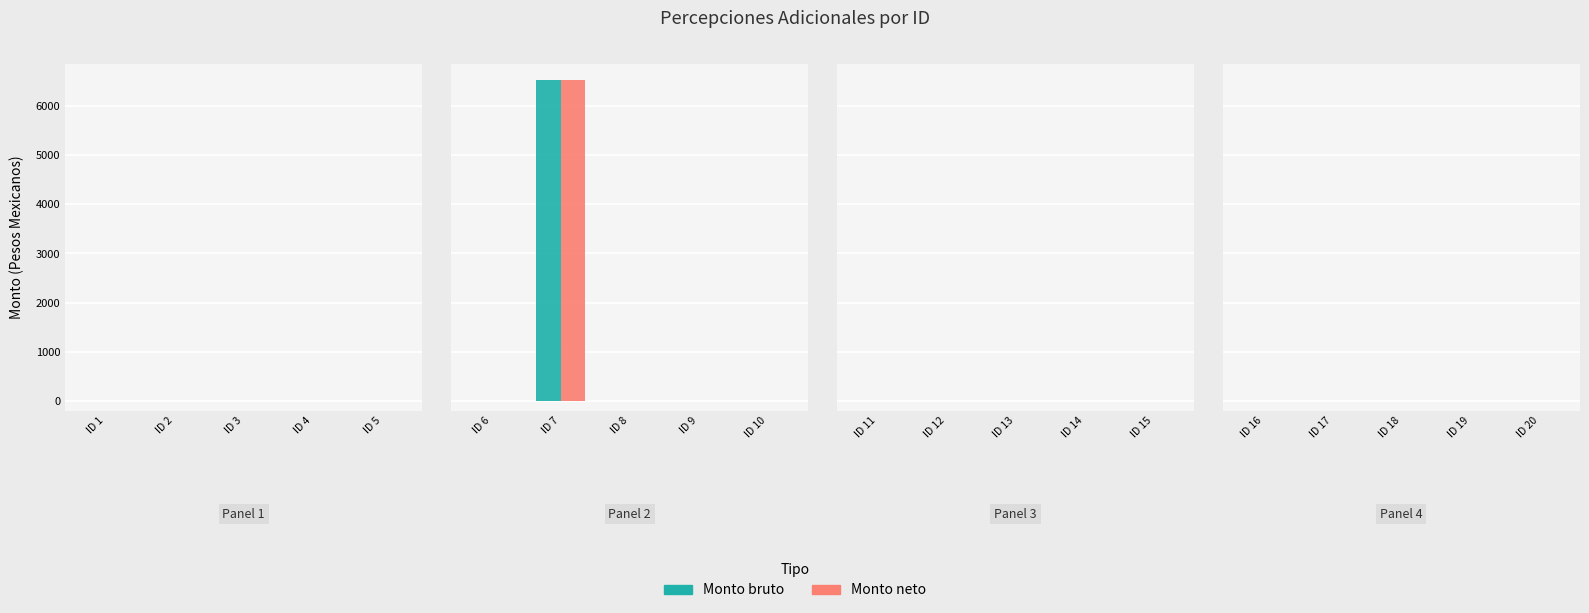

What is the difference between the maximum and minimum values in the Monto neto series?

6532.8